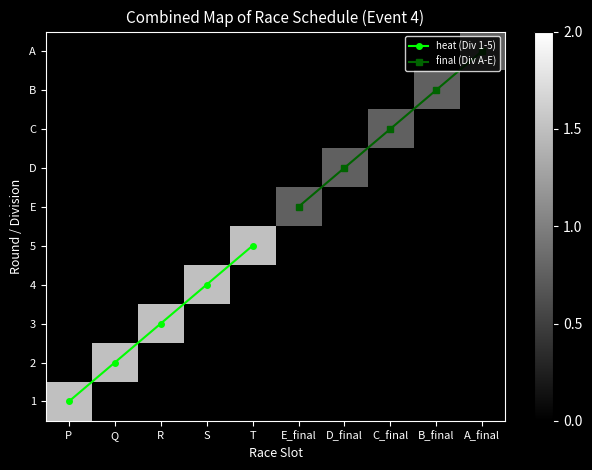

Which series has the largest total across all categories?

heat